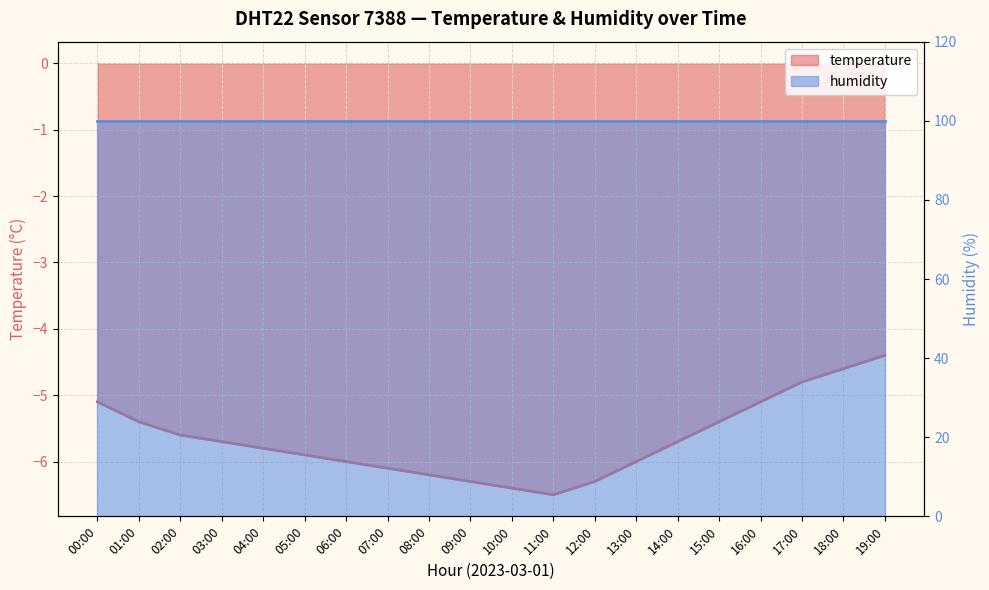

How many interior local valleys (lower than both neighbors) does the data have?

1